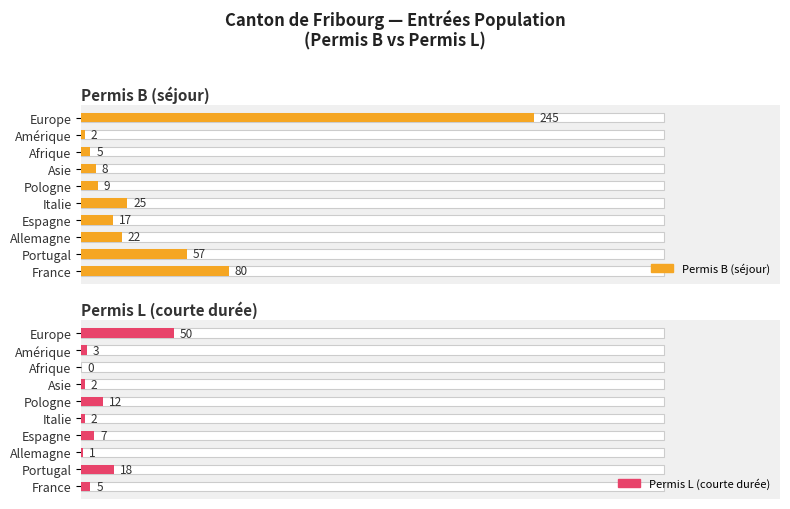

What position from the right is Europe?

1